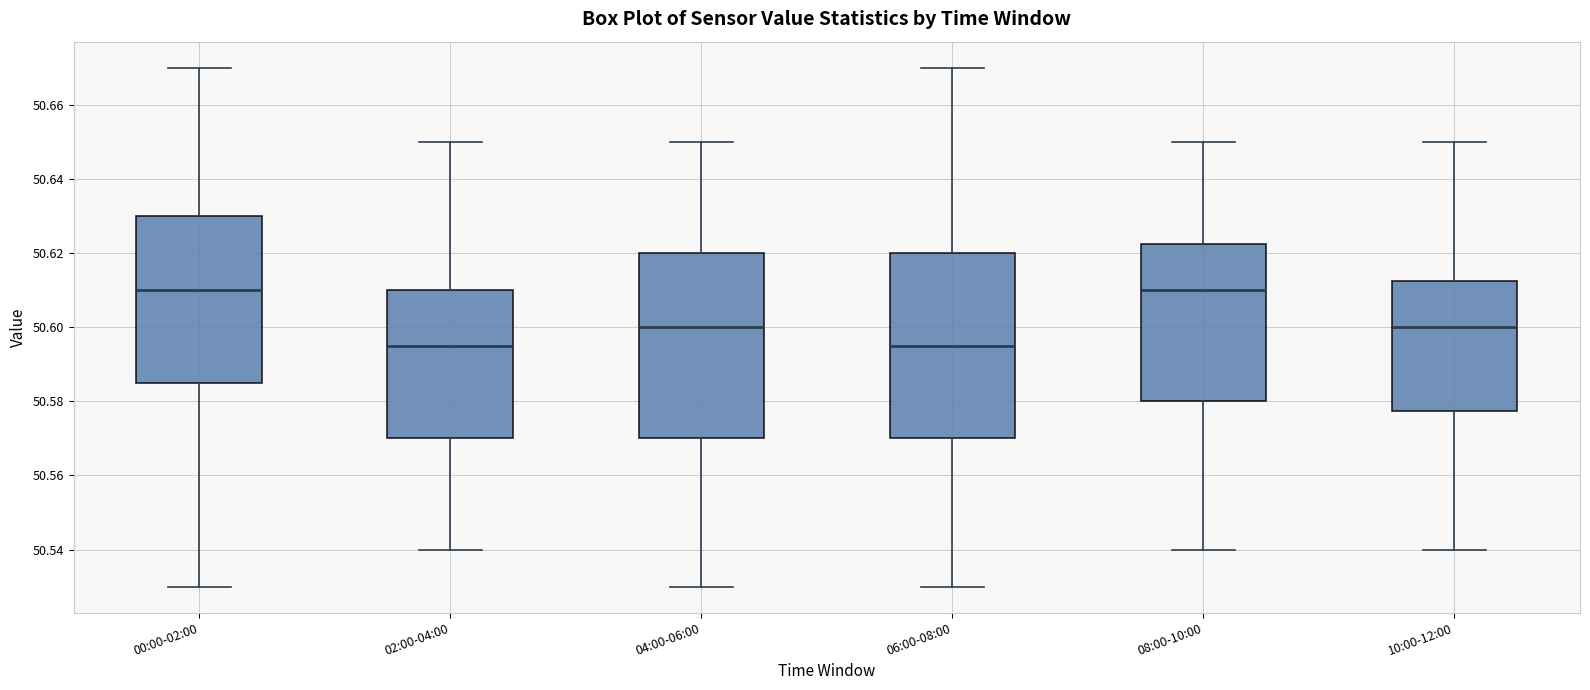

Reading left to right, transcribe this box plot: for each box, give where its median line is, the range the box spans, and where its two whiskers end, as read against the y-axis. The values are not printed on the chart, so give them approximately, as read against the axis.

00:00-02:00: median 50.610, box 50.586 to 50.630, whiskers 50.530 to 50.670
02:00-04:00: median 50.596, box 50.570 to 50.610, whiskers 50.540 to 50.650
04:00-06:00: median 50.600, box 50.570 to 50.620, whiskers 50.530 to 50.650
06:00-08:00: median 50.596, box 50.570 to 50.620, whiskers 50.530 to 50.670
08:00-10:00: median 50.610, box 50.580 to 50.622, whiskers 50.540 to 50.650
10:00-12:00: median 50.600, box 50.578 to 50.612, whiskers 50.540 to 50.650